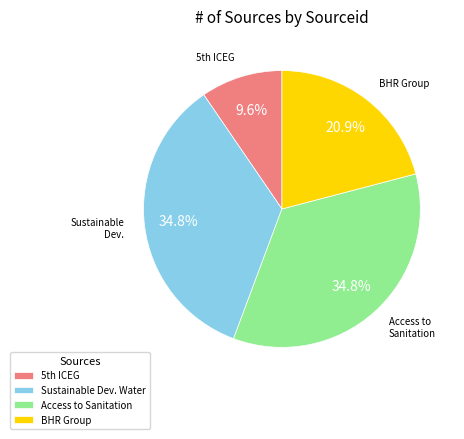

What is the smallest slice in the pie chart?

5th ICEG